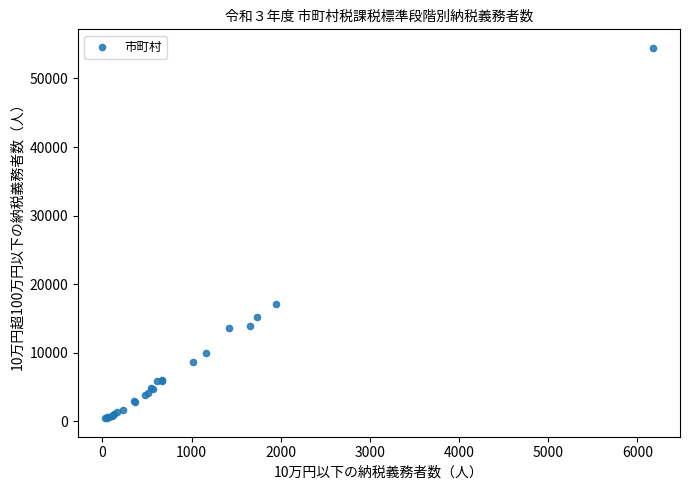

What Y value in the scatter plot is closest to 27450?

17111